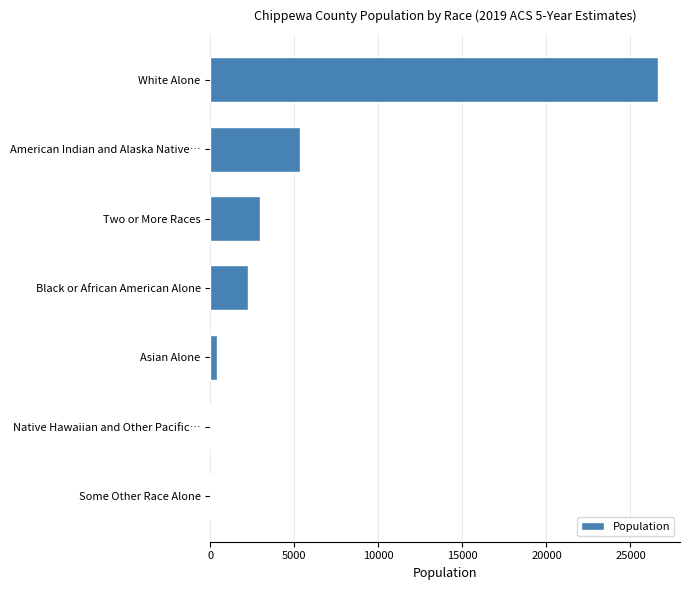

What is the sum of all values?

37629